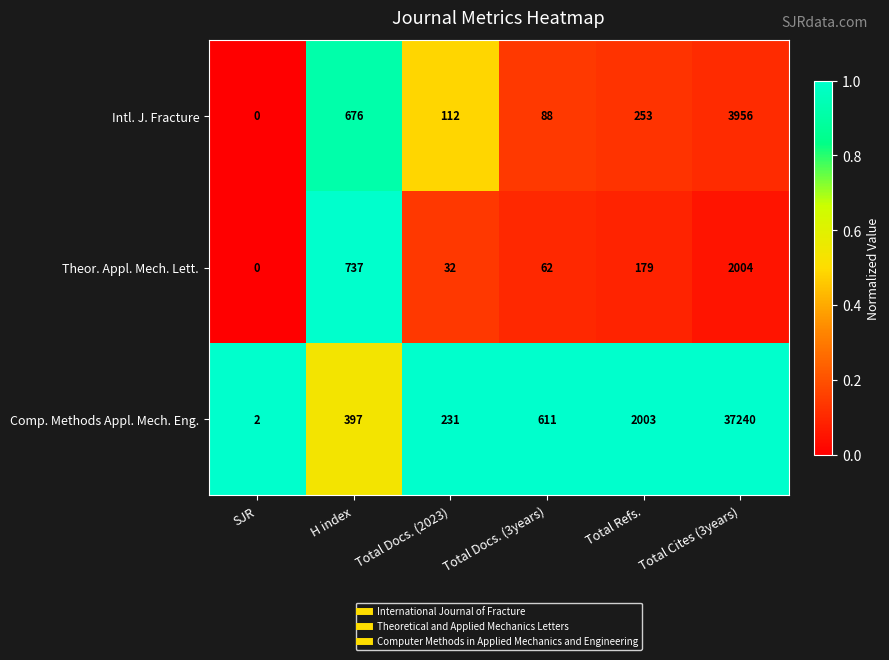

Count the number of categories in the chart.

6